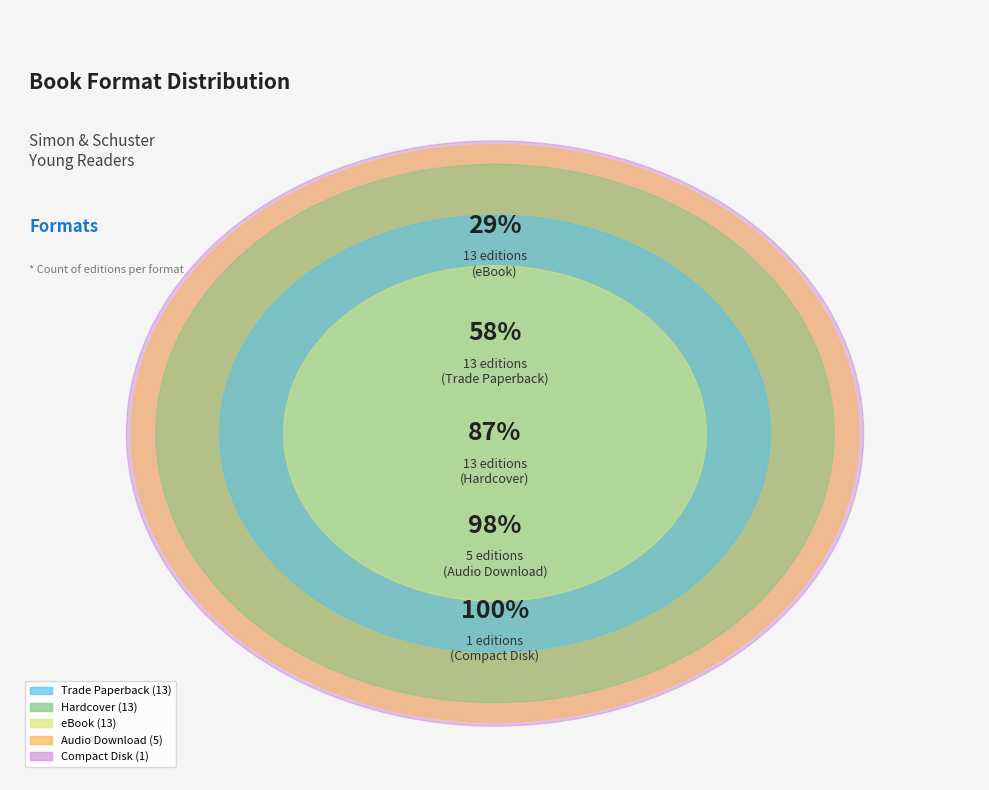

Which category has the smallest portion of the pie?

Compact Disk